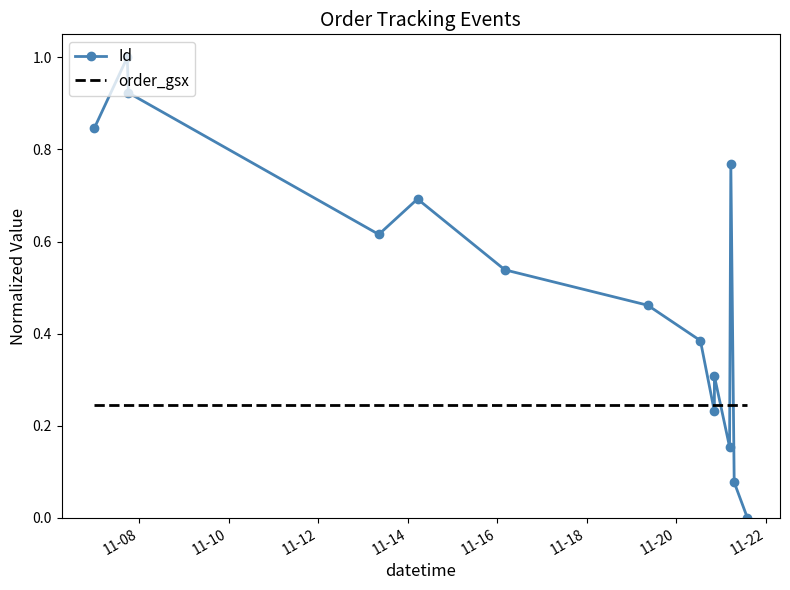

How many categories are shown in the chart?

14